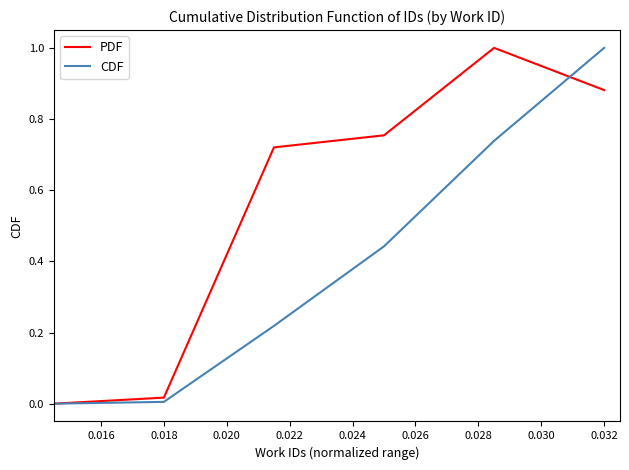

How many values in the PDF series exceed 0?

5